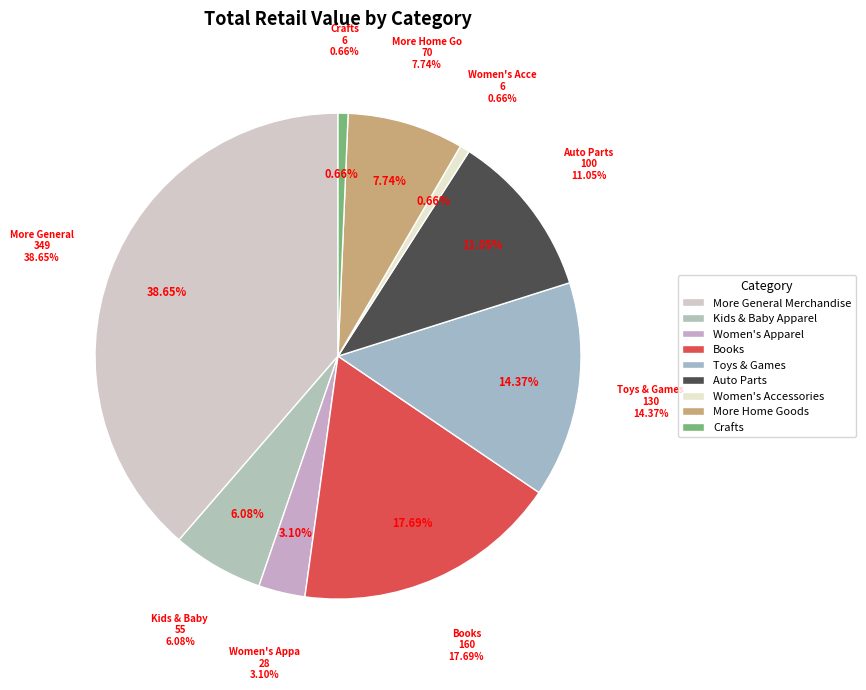

Does Women's Accessories account for over 50% of the chart?

No